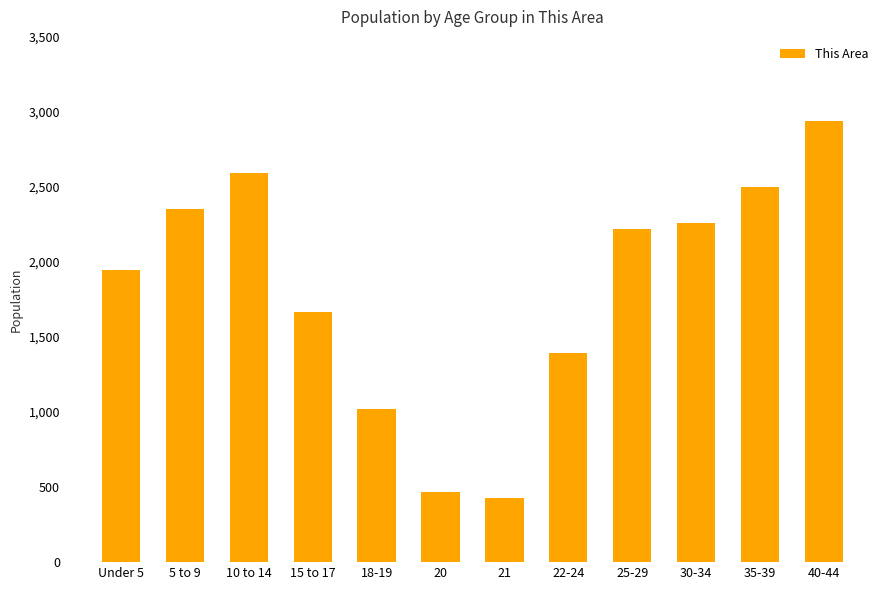

What is the minimum value shown in the chart?

427